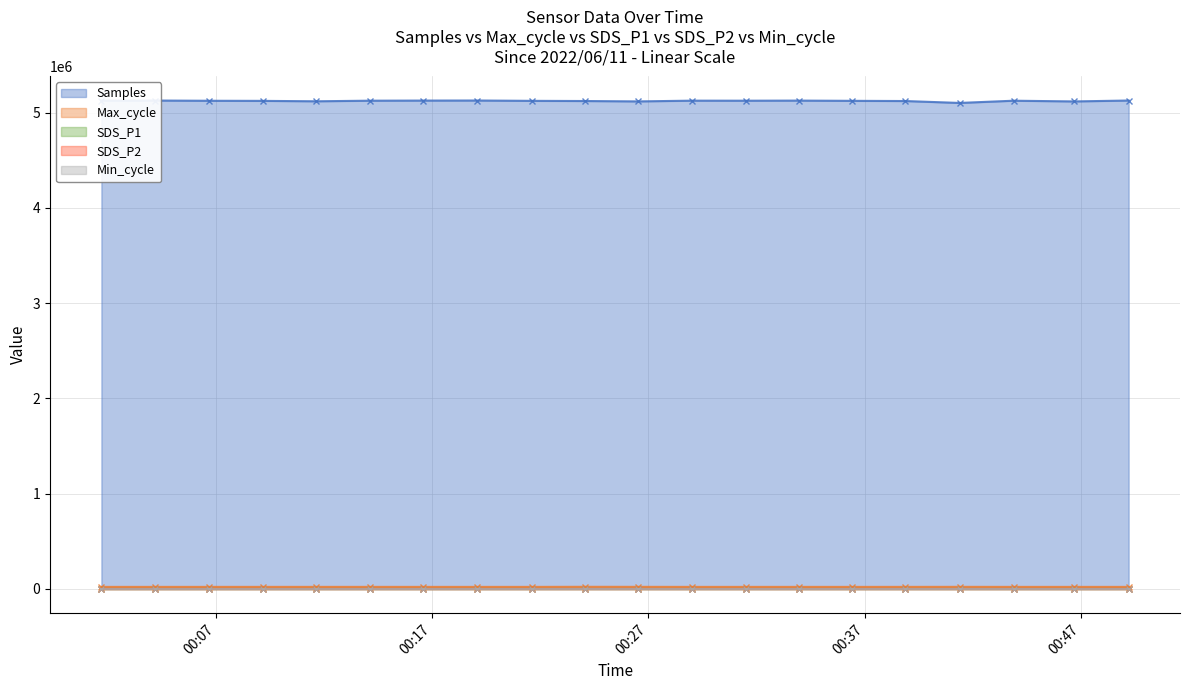

Where does the Max_cycle series first go above 20424?

2022/06/11 00:06:41